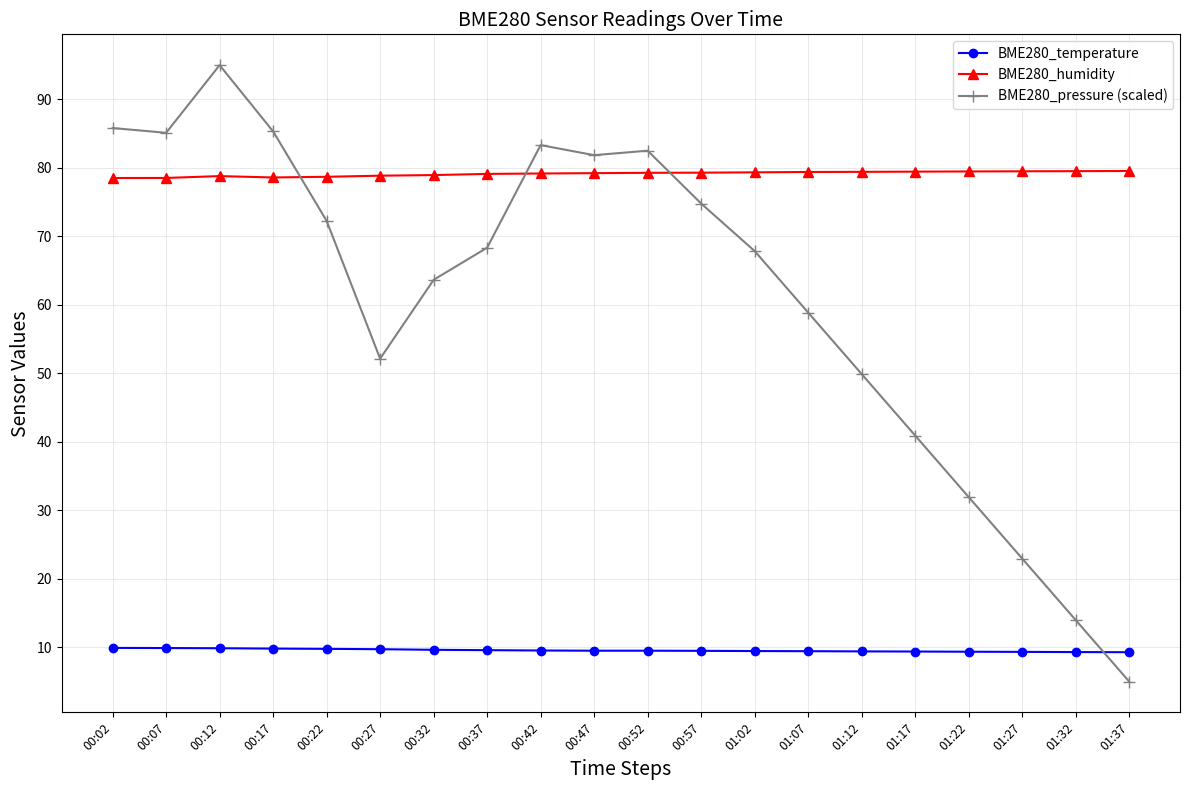

At which label is BME280_pressure (scaled) closest to 50?

01:12